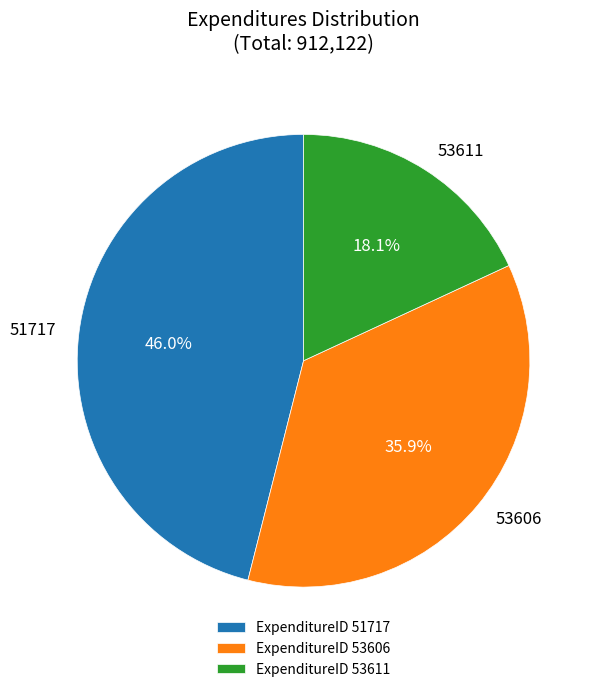

What is the largest slice in the pie chart?

ExpenditureID 51717